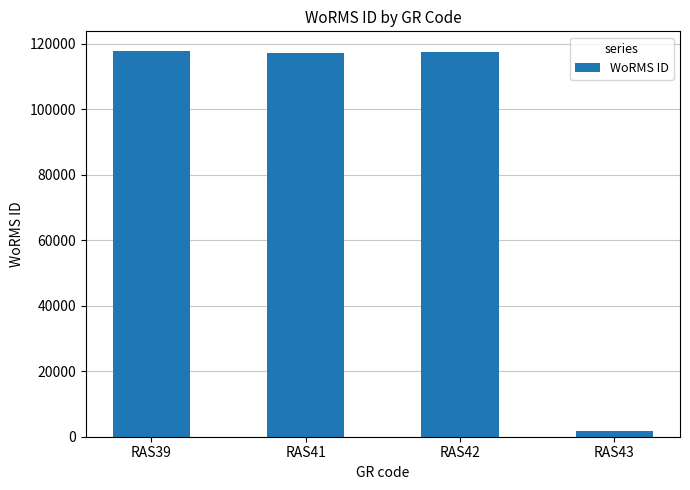

What is the average value?

88521